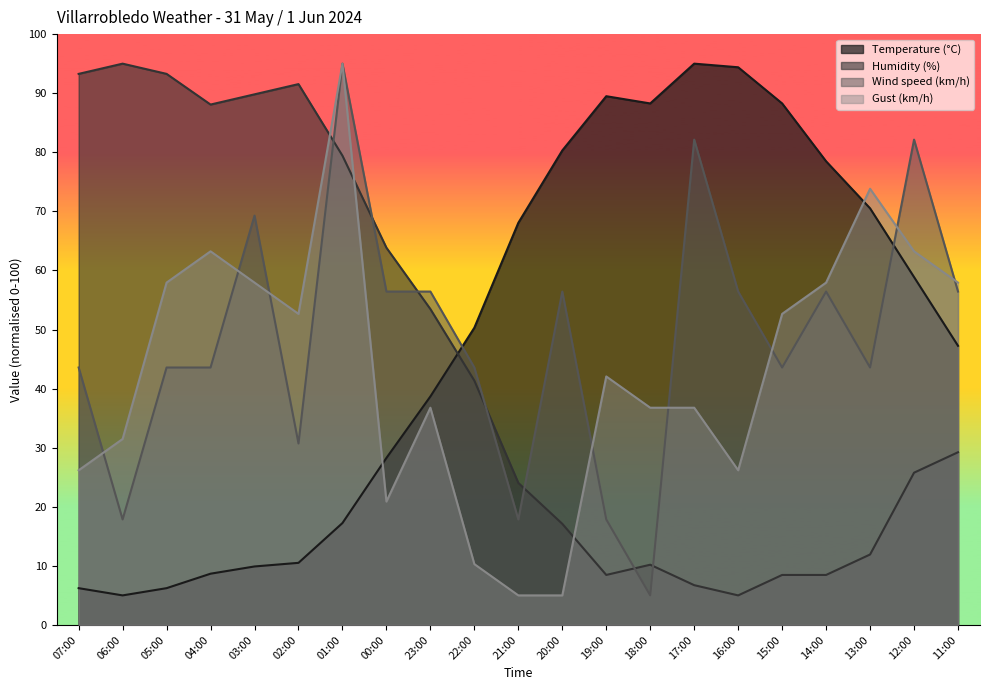

Reading left to right, transcribe all the data shown in this chart.

Temperature (°C): 07:00=6.2	06:00=5.0	05:00=6.2	04:00=8.7	03:00=9.9	02:00=10.5	01:00=17.2	00:00=28.3	23:00=38.7	22:00=50.3	21:00=68.1	20:00=80.3	19:00=89.5	18:00=88.3	17:00=95.0	16:00=94.4	15:00=88.3	14:00=78.5	13:00=70.5	12:00=58.9	11:00=47.2
Humidity (%): 07:00=93.3	06:00=95.0	05:00=93.3	04:00=88.1	03:00=89.8	02:00=91.5	01:00=79.4	00:00=63.8	23:00=53.5	22:00=41.3	21:00=24.0	20:00=17.1	19:00=8.5	18:00=10.2	17:00=6.7	16:00=5.0	15:00=8.5	14:00=8.5	13:00=11.9	12:00=25.8	11:00=29.2
Wind speed (km/h): 07:00=43.6	06:00=17.9	05:00=43.6	04:00=43.6	03:00=69.3	02:00=30.7	01:00=95.0	00:00=56.4	23:00=56.4	22:00=43.6	21:00=17.9	20:00=56.4	19:00=17.9	18:00=5.0	17:00=82.1	16:00=56.4	15:00=43.6	14:00=56.4	13:00=43.6	12:00=82.1	11:00=56.4
Gust (km/h): 07:00=26.2	06:00=31.5	05:00=57.9	04:00=63.2	03:00=57.9	02:00=52.6	01:00=95.0	00:00=20.9	23:00=36.8	22:00=10.3	21:00=5.0	20:00=5.0	19:00=42.1	18:00=36.8	17:00=36.8	16:00=26.2	15:00=52.6	14:00=57.9	13:00=73.8	12:00=63.2	11:00=57.9